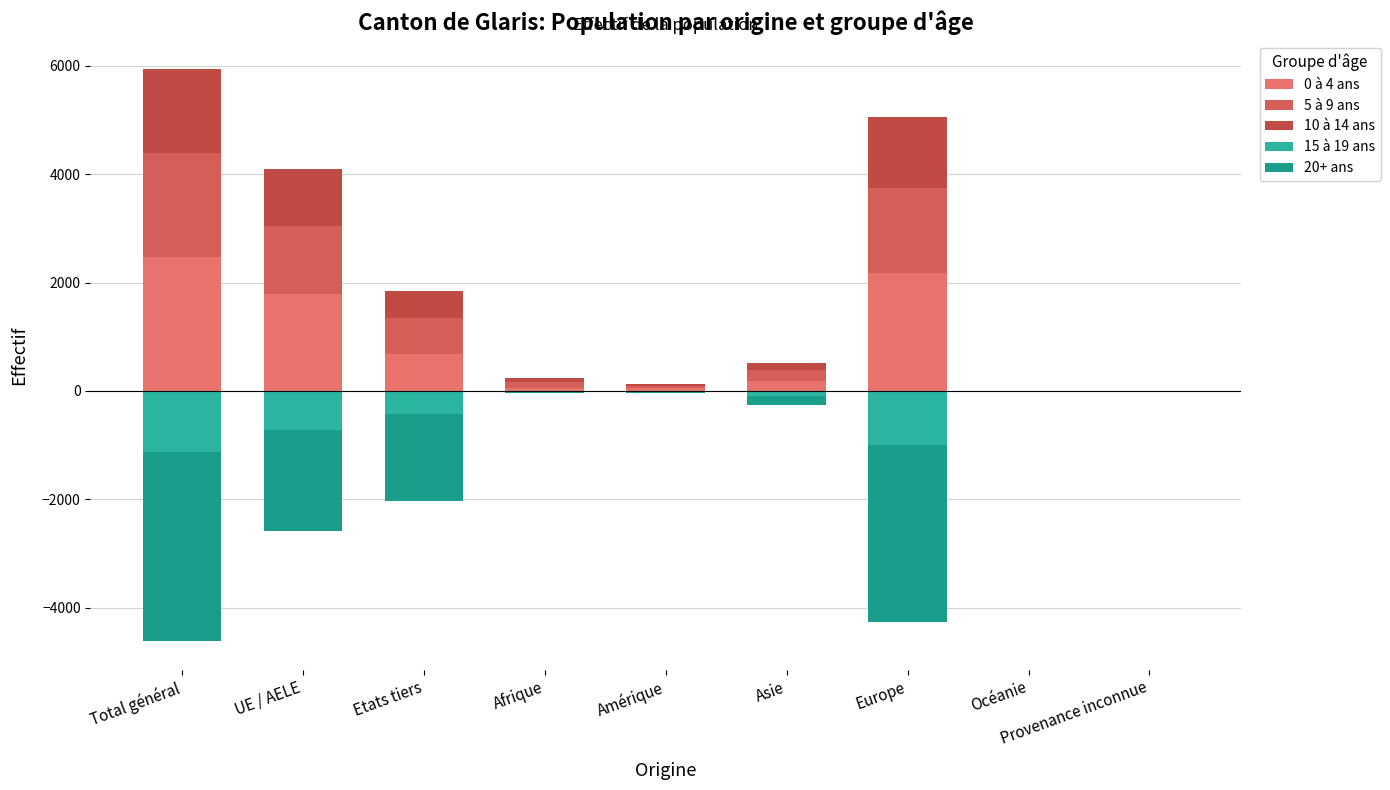

Reading left to right, extract all data points from this chart.

0 à 4 ans: Total général=2474	UE / AELE=1789	Etats tiers=685	Afrique=60	Amérique=48	Asie=180	Europe=2184	Océanie=2	Provenance inconnue=0
5 à 9 ans: Total général=1917	UE / AELE=1249	Etats tiers=668	Afrique=96	Amérique=46	Asie=204	Europe=1566	Océanie=1	Provenance inconnue=4
10 à 14 ans: Total général=1547	UE / AELE=1060	Etats tiers=487	Afrique=75	Amérique=36	Asie=125	Europe=1308	Océanie=0	Provenance inconnue=3
15 à 19 ans: Total général=-1131	UE / AELE=-713	Etats tiers=-418	Afrique=-25	Amérique=-20	Asie=-95	Europe=-991	Océanie=0	Provenance inconnue=0
20+ ans: Total général=-3486	UE / AELE=-1876	Etats tiers=-1610	Afrique=-6	Amérique=-27	Asie=-174	Europe=-3279	Océanie=0	Provenance inconnue=0